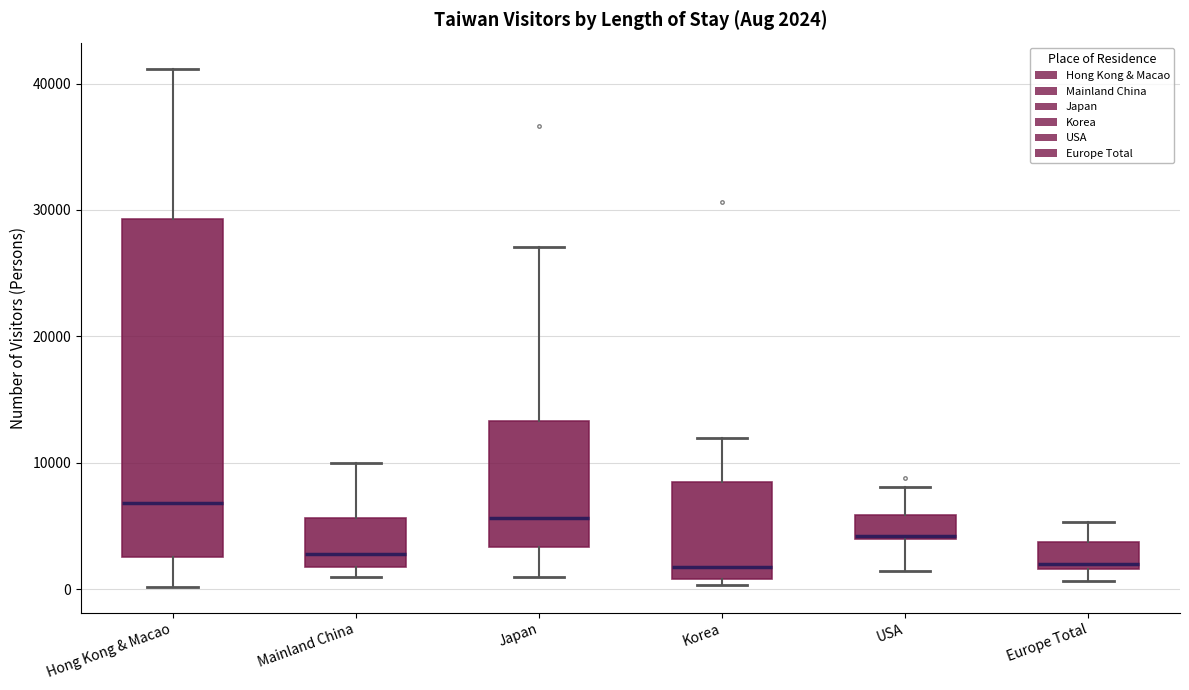

Comparing the boxes themselves (not the whiskers), which one is the tallest?

Hong Kong & Macao